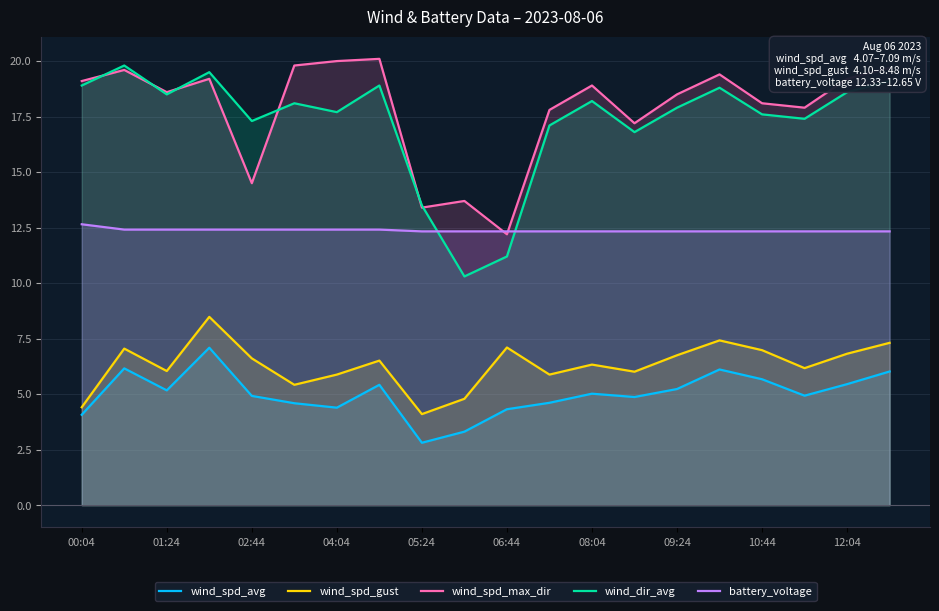

Is the value of wind_spd_max_dir at 01:24 greater than the value of wind_spd_avg at 08:04?

Yes